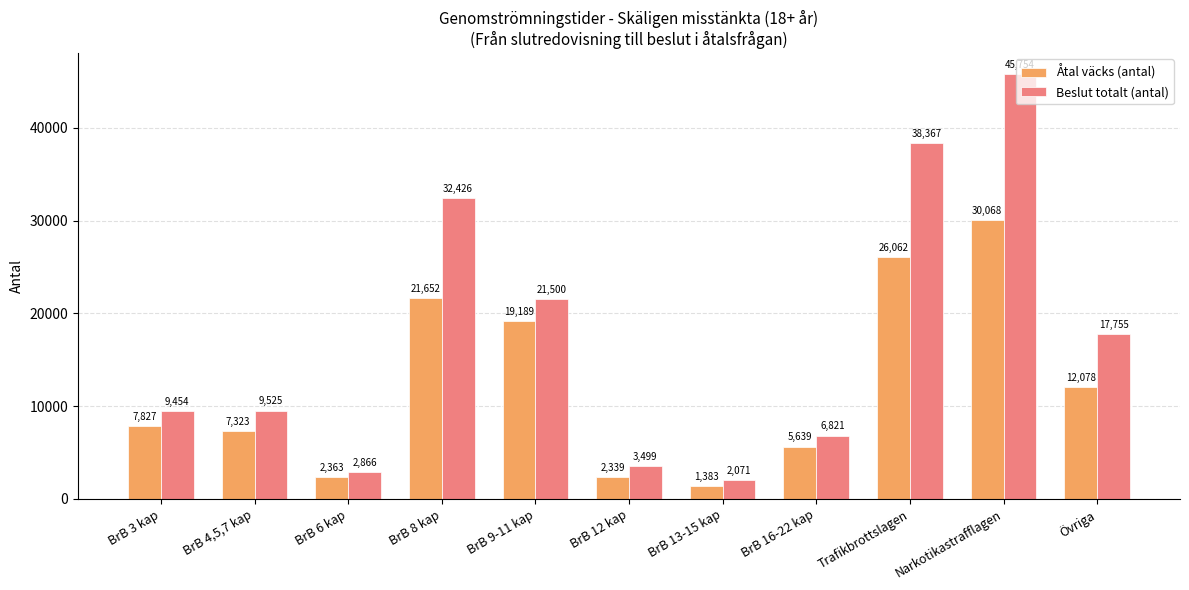

What position from the right is BrB 9-11 kap?

7